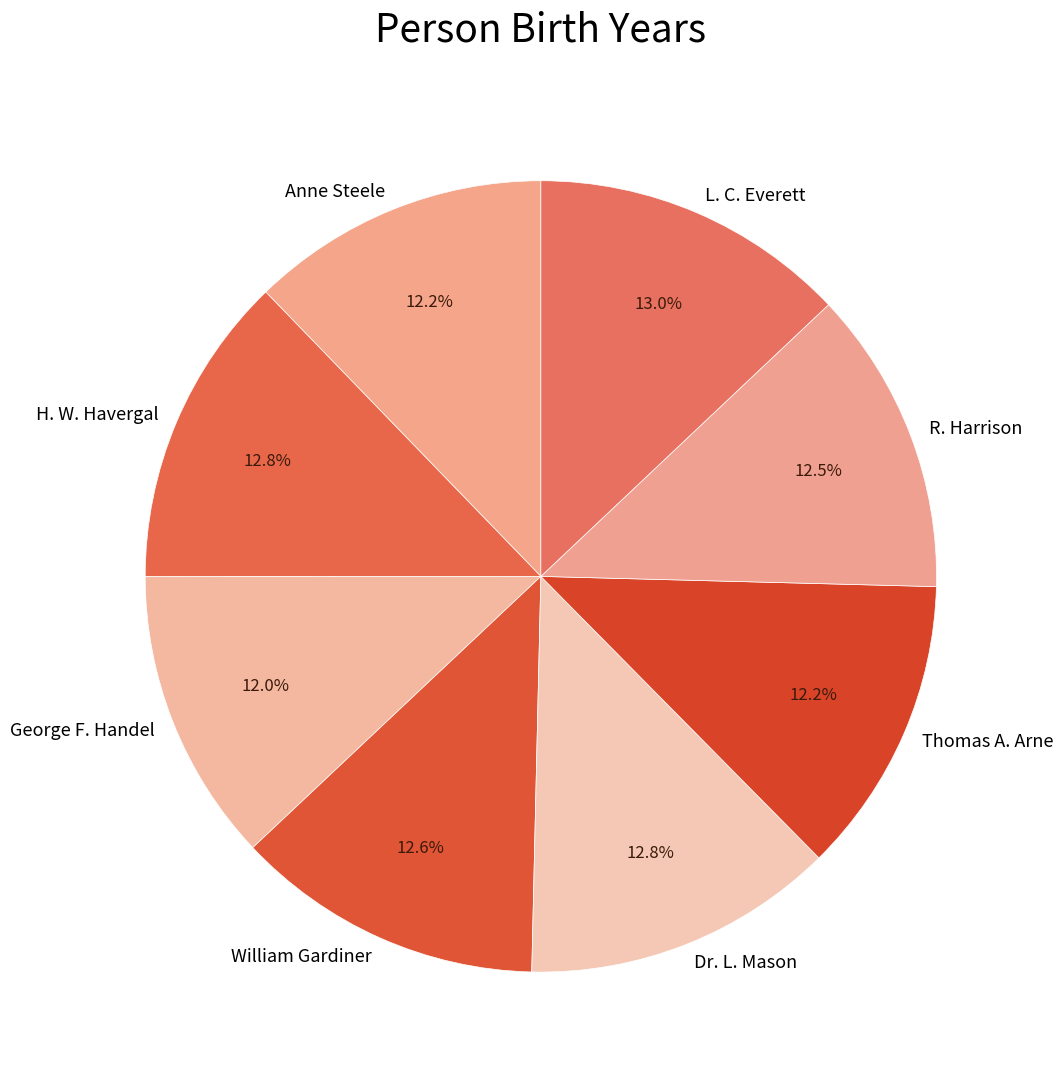

Do L. C. Everett and Anne Steele together represent more than half of the pie?

No